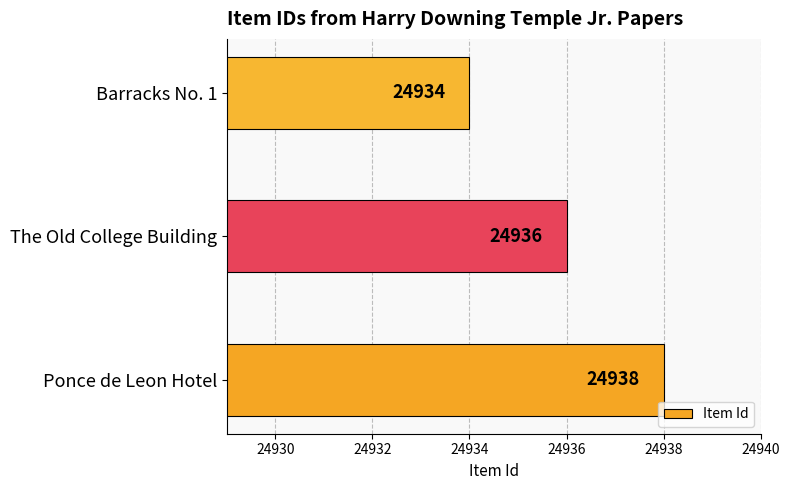

What is the maximum value shown in the chart?

24938